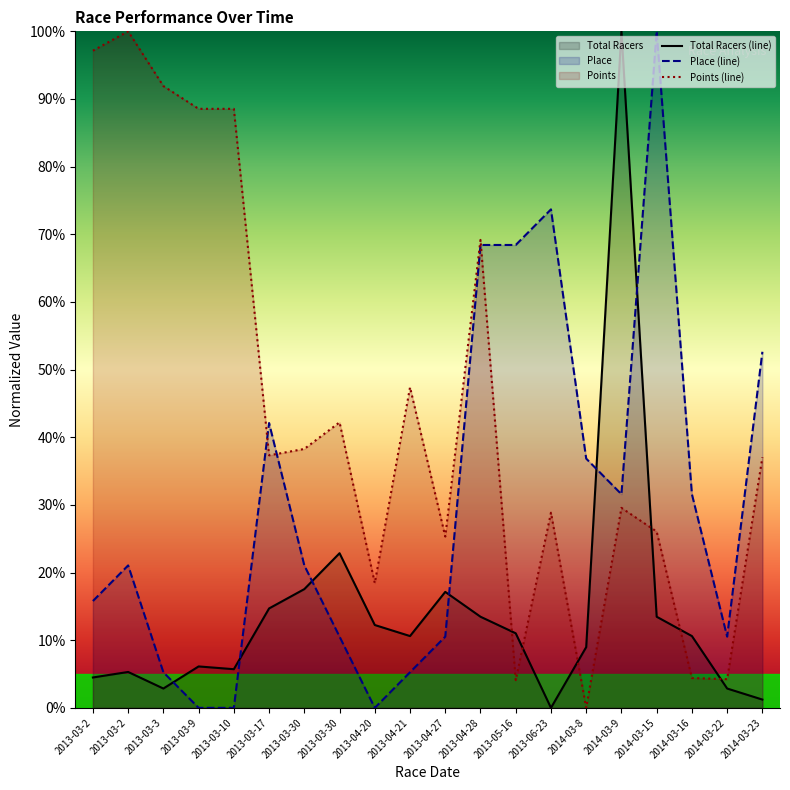

True or false: Points (line) and Total Racers (line) intersect in this chart.

True